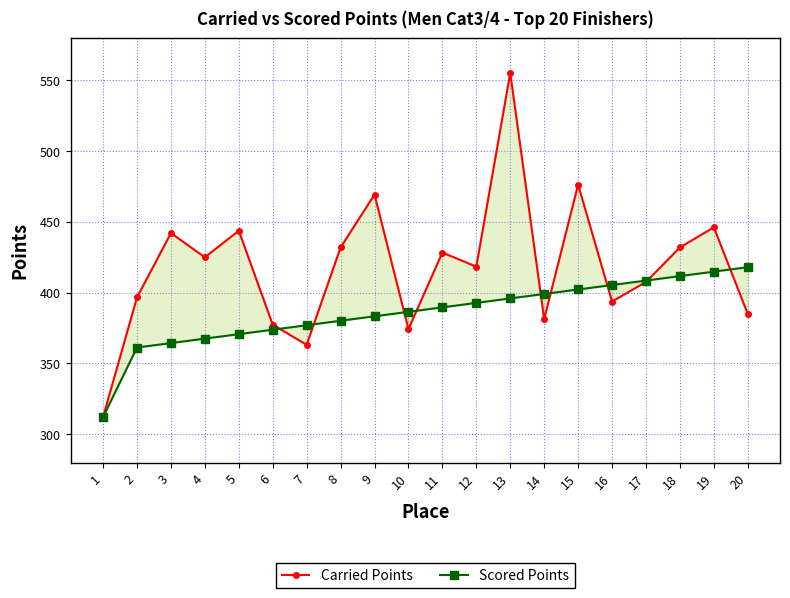

What is the difference between the Scored Points values at 12 and 2?

31.6